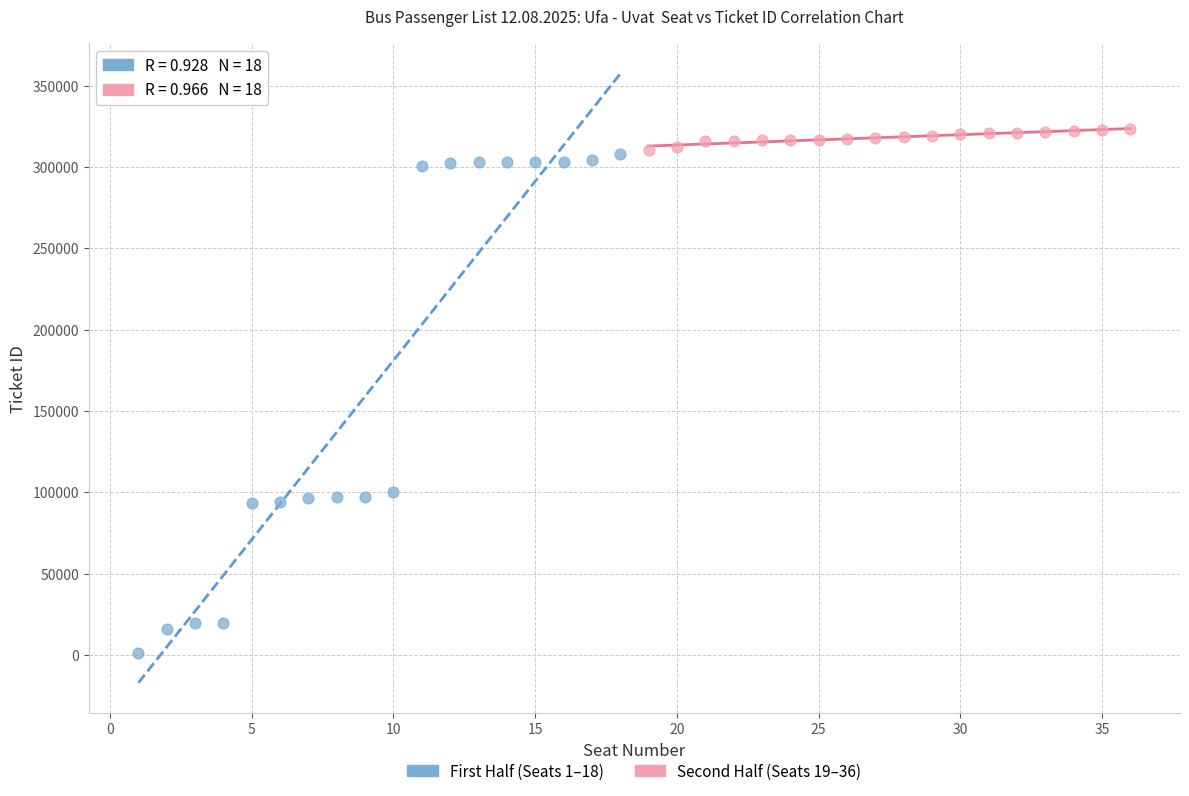

Which series has the widest spread of Y values?

First Half (Seats 1–18)